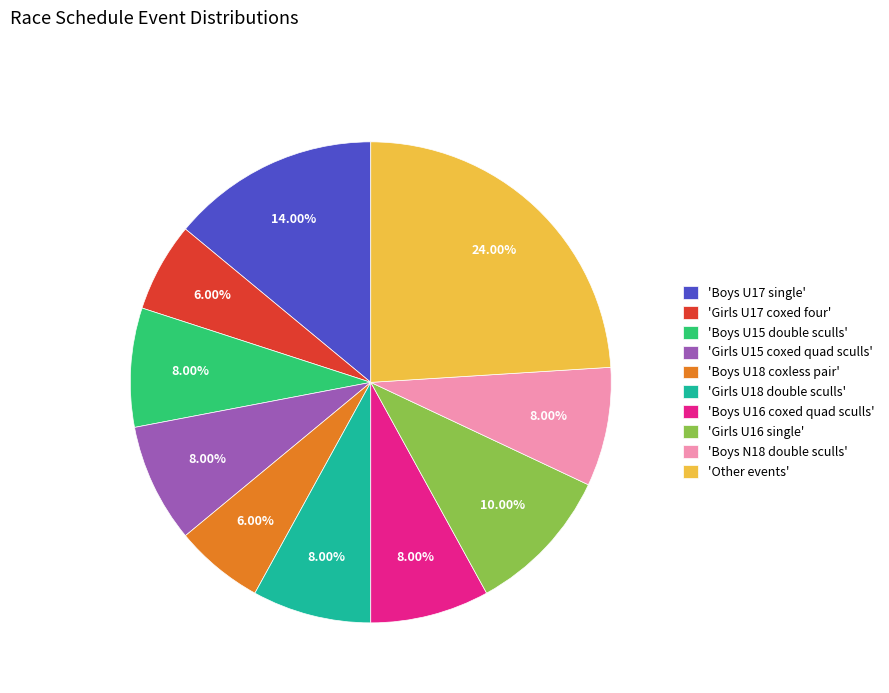

Combined, do 'Girls U17 coxed four' and 'Boys N18 double sculls' account for over 50%?

No